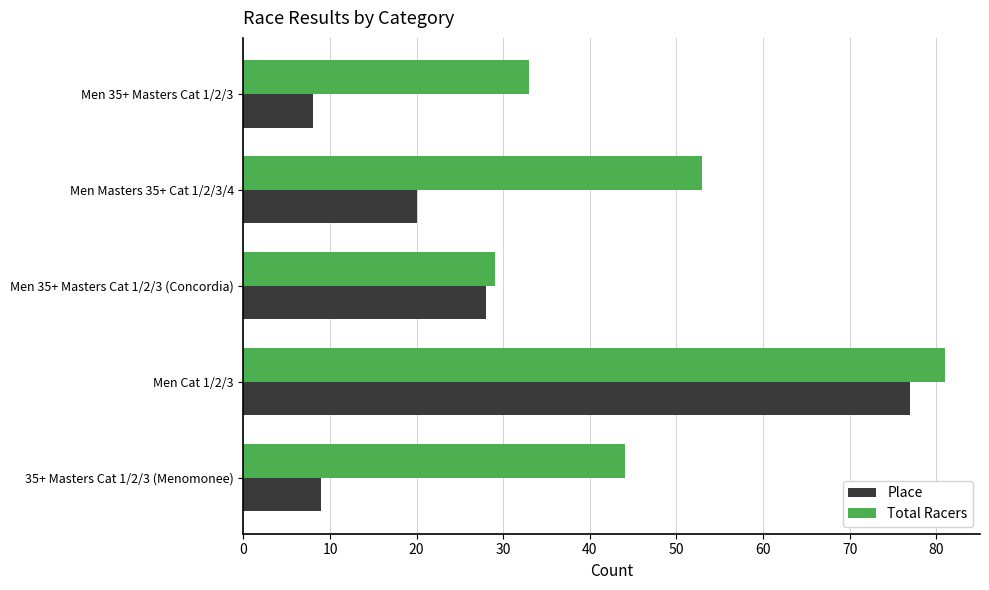

What is the difference between the highest and lowest values at 35+ Masters Cat 1/2/3 (Menomonee)?

35